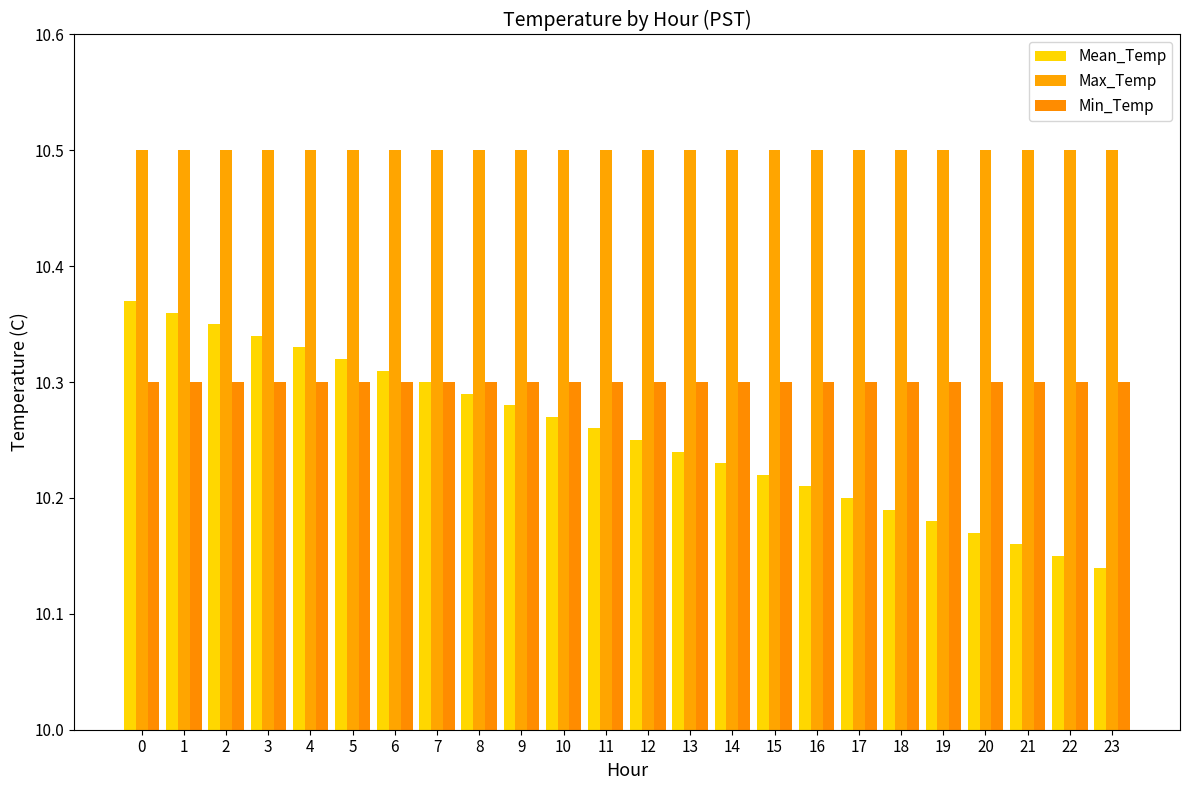

Rank the series at 4 from highest to lowest value.

Max_Temp, Mean_Temp, Min_Temp